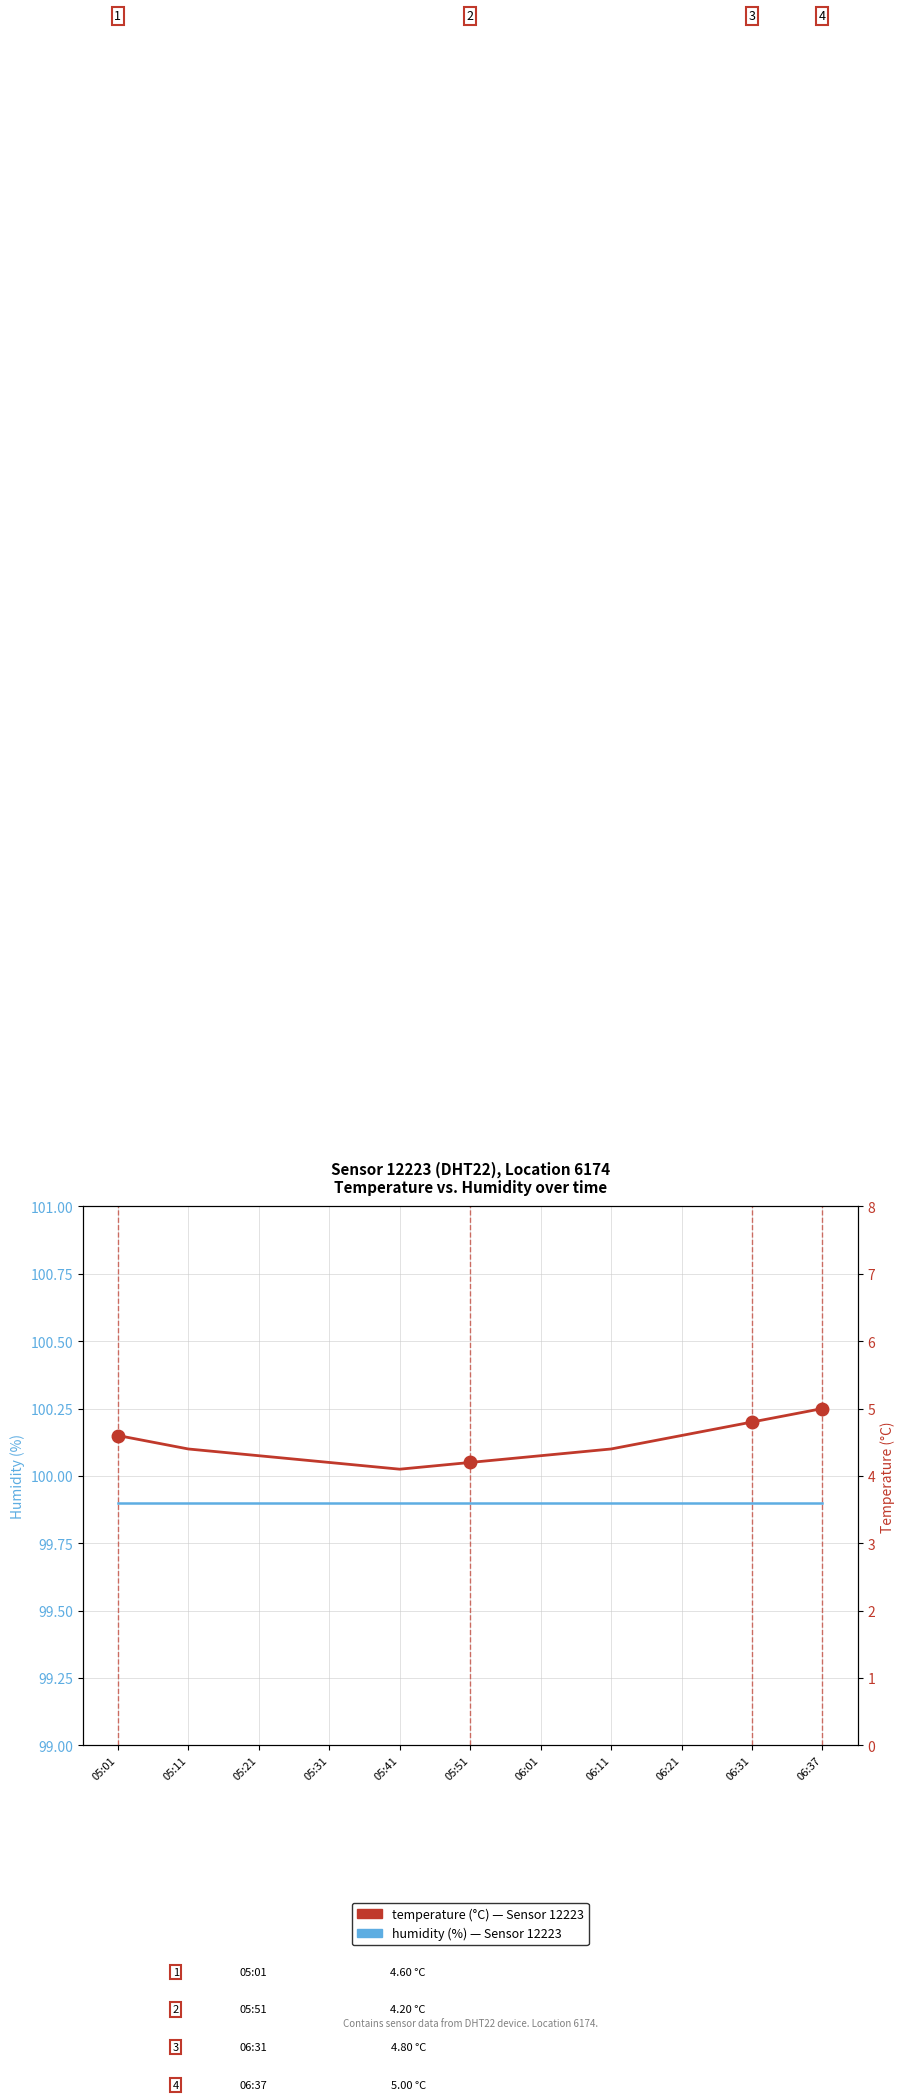

Reading right to left, transcribe all the data shown in this chart.

Humidity (%): 99.9	99.9	99.9	99.9	99.9	99.9	99.9	99.9	99.9	99.9	99.9
Temperature (°C): 5.0	4.8	4.6	4.4	4.3	4.2	4.1	4.2	4.3	4.4	4.6